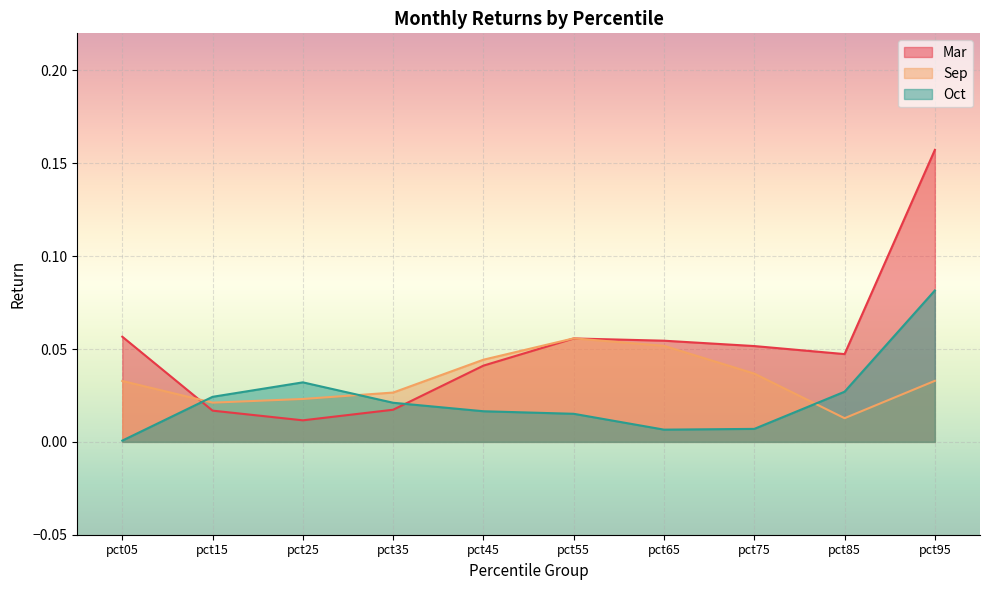

What is the difference between the highest and lowest values at pct05?

0.1